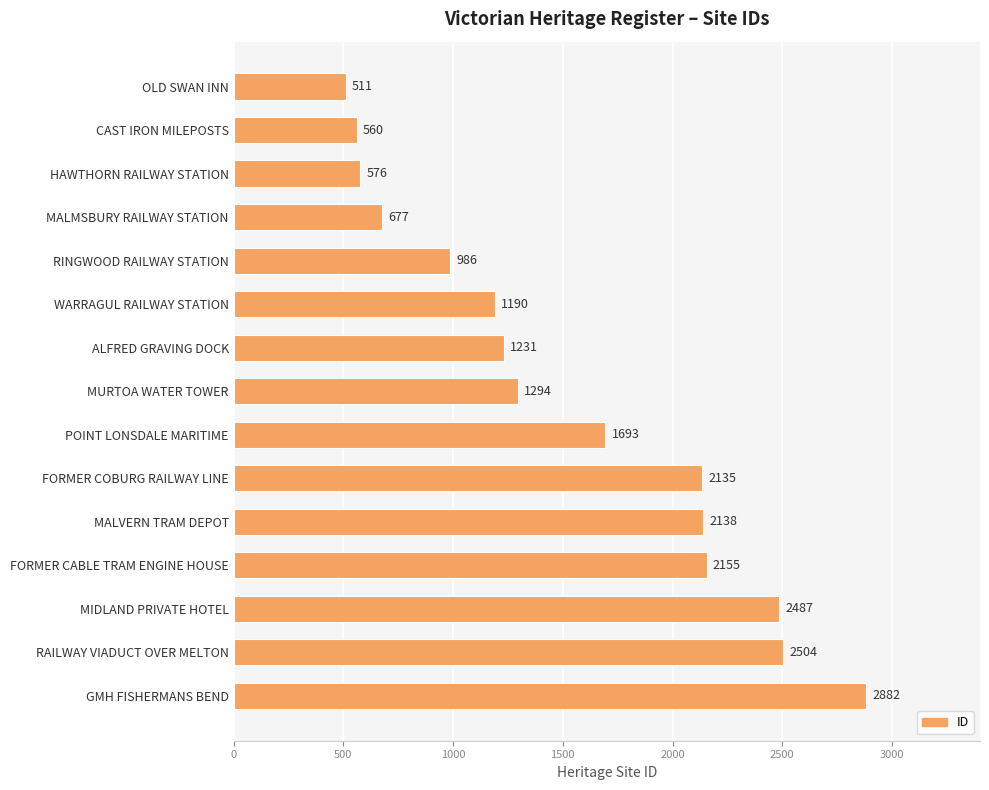

Reading bottom to top, what are all the values shown in this chart?

2882	2504	2487	2155	2138	2135	1693	1294	1231	1190	986	677	576	560	511